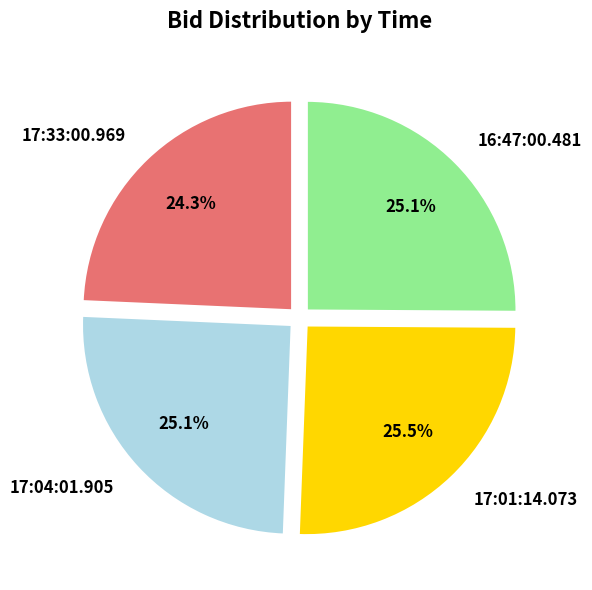

The 17:01:14.073 slice represents 18% of the pie. True or false?

False